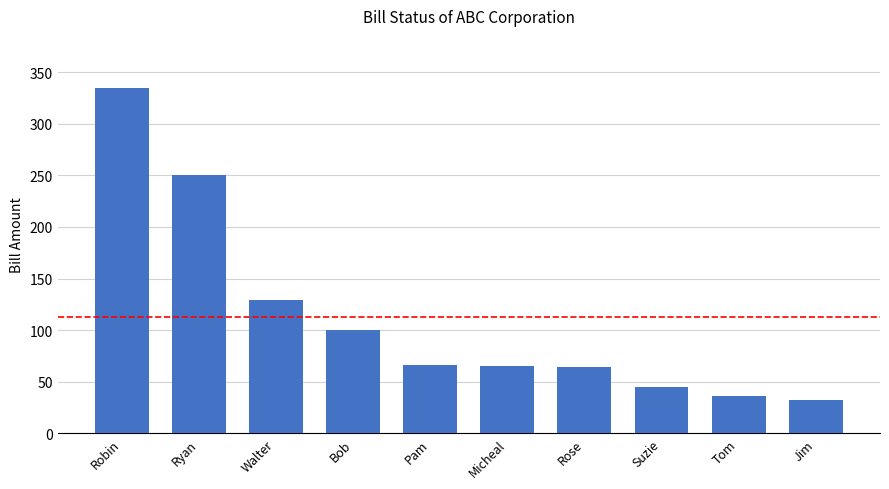

What is the difference between the values at Suzie and Rose?

19